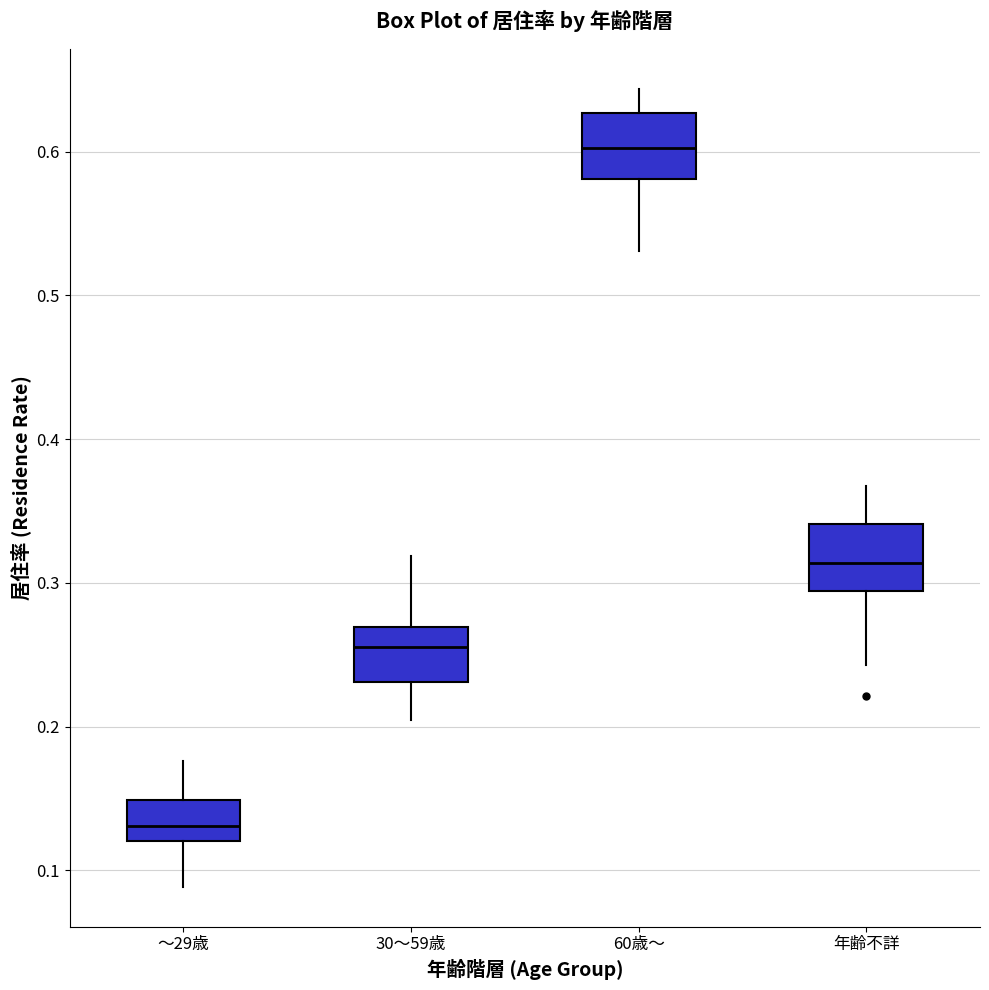

Reading left to right, transcribe this box plot: for each box, give where its median line is, the range the box spans, and where its two whiskers end, as read against the y-axis. The values are not printed on the chart, so give them approximately, as read against the axis.

～29歳: median 0.13, box 0.12 to 0.15, whiskers 0.09 to 0.18
30～59歳: median 0.26, box 0.23 to 0.27, whiskers 0.20 to 0.32
60歳～: median 0.60, box 0.58 to 0.63, whiskers 0.53 to 0.64
年齢不詳: median 0.31, box 0.29 to 0.34, whiskers 0.24 to 0.37